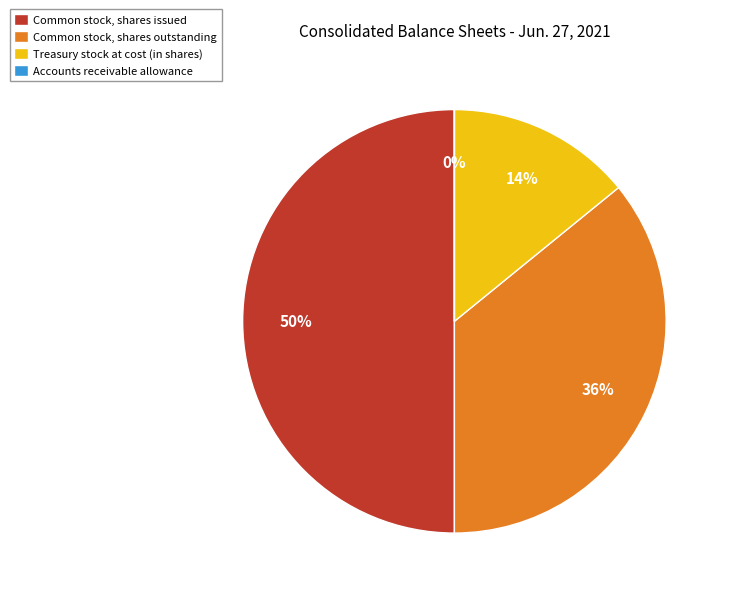

Which category has the biggest portion of the pie?

Common stock, shares issued